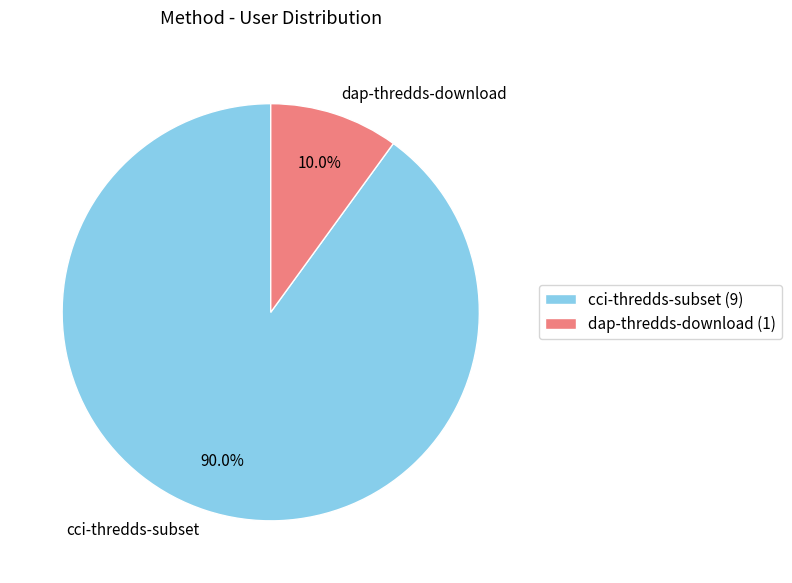

Which category has the biggest portion of the pie?

cci-thredds-subset